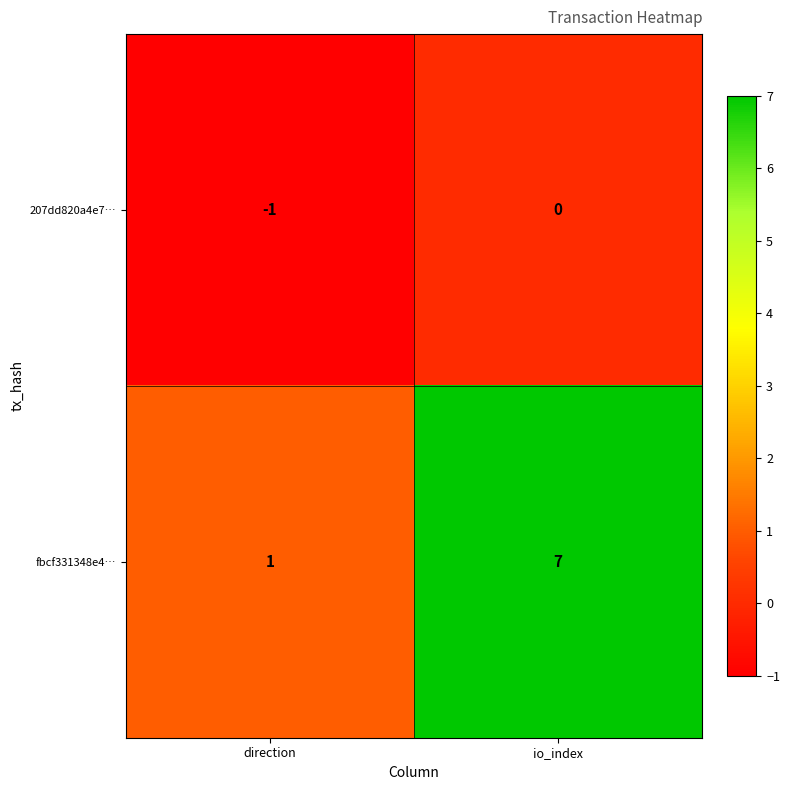

At how many categories does at least one series exceed 0?

2